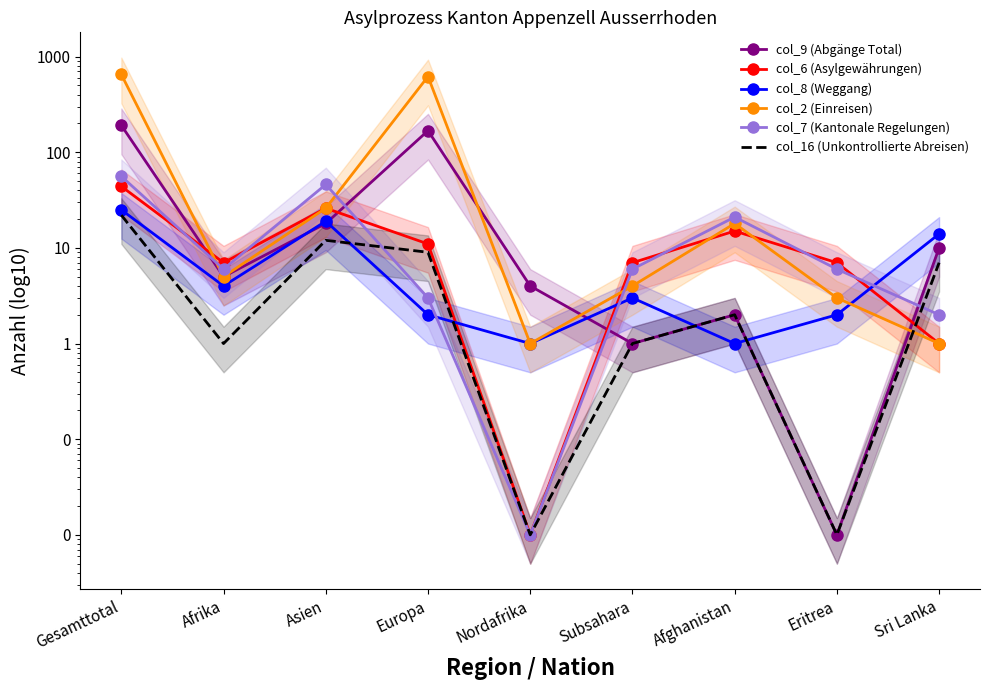

List the labels in order of col_6 (Asylgewährungen) value, largest first.

Gesamttotal, Asien, Afghanistan, Europa, Afrika, Subsahara, Eritrea, Sri Lanka, Nordafrika